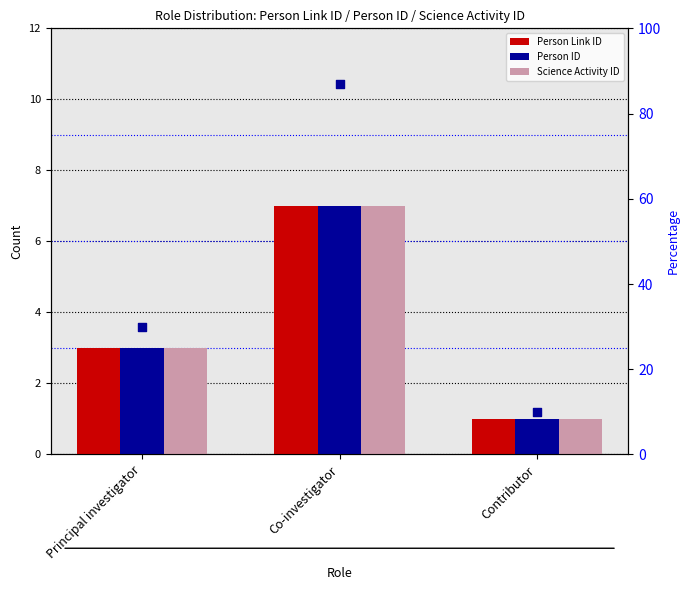

What is the total value across all series at Principal investigator?

9